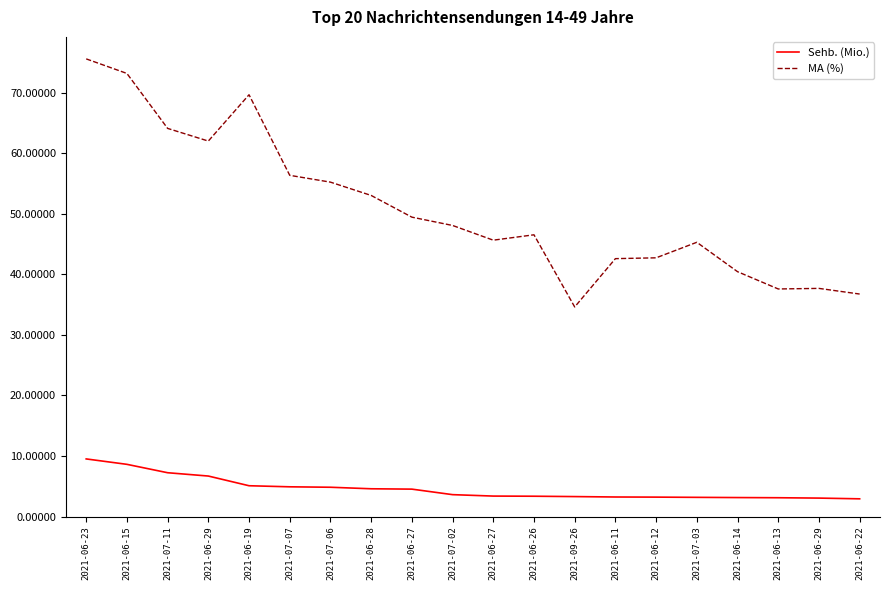

Is this an area chart (filled region under the line)?

No